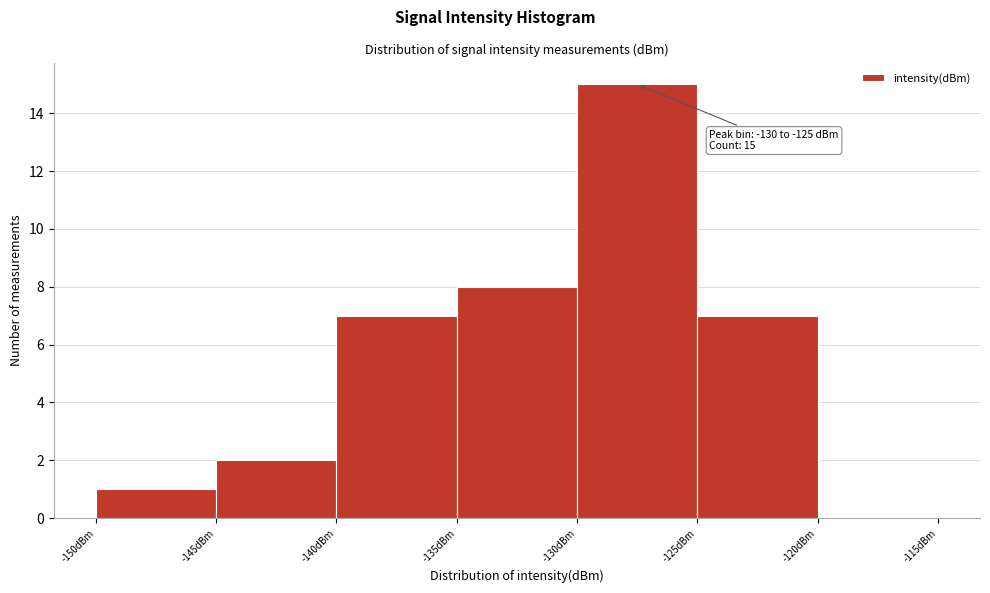

Over which range of the x-axis is the bar tallest?

-130 to -125